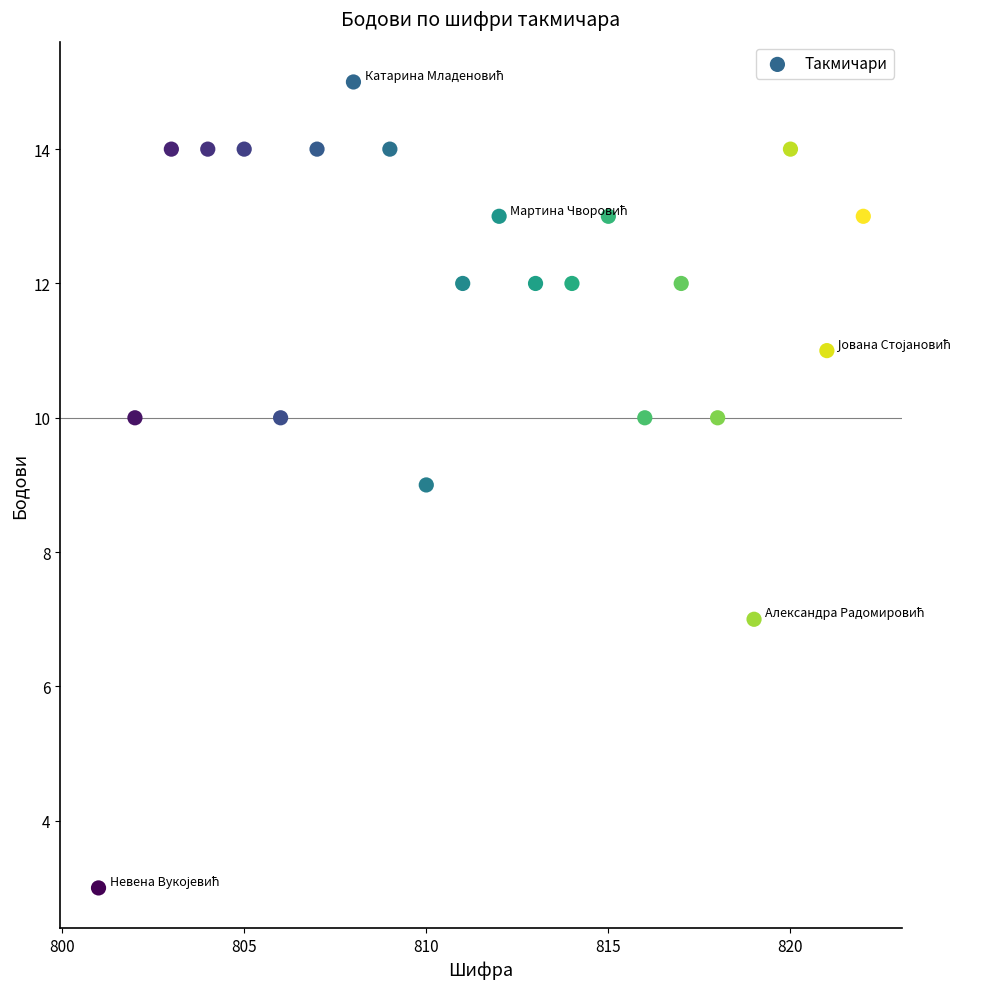

What is the range of Y values (max minus min)?

12